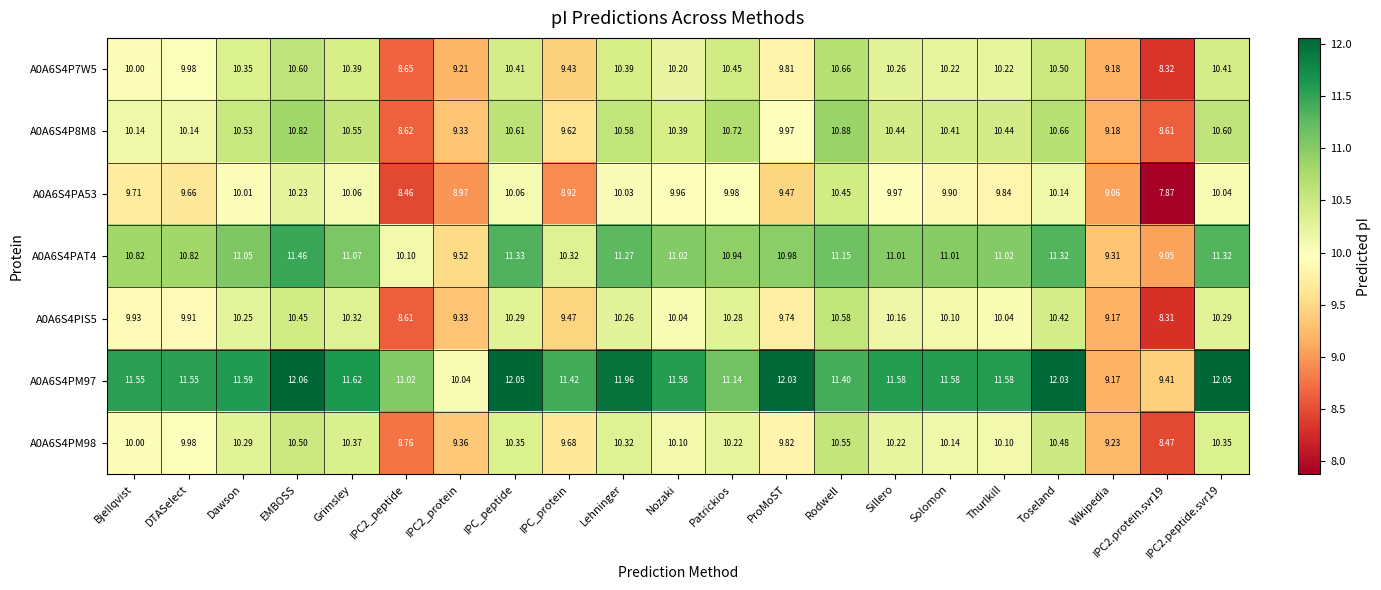

How many distinct data groups are displayed?

7